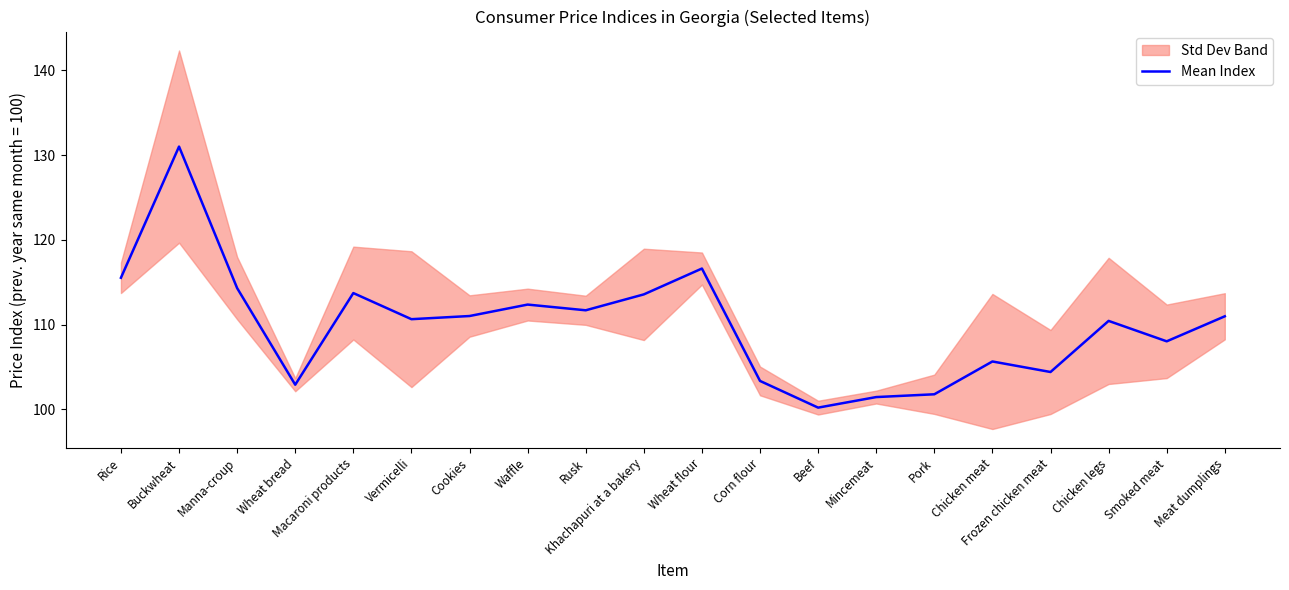

Rank the categories by value from lowest to highest.

Beef, Mincemeat, Pork, Wheat bread, Corn flour, Frozen chicken meat, Chicken meat, Smoked meat, Chicken legs, Vermicelli, Meat dumplings, Cookies, Rusk, Waffle, Khachapuri at a bakery, Macaroni products, Manna-croup, Rice, Wheat flour, Buckwheat